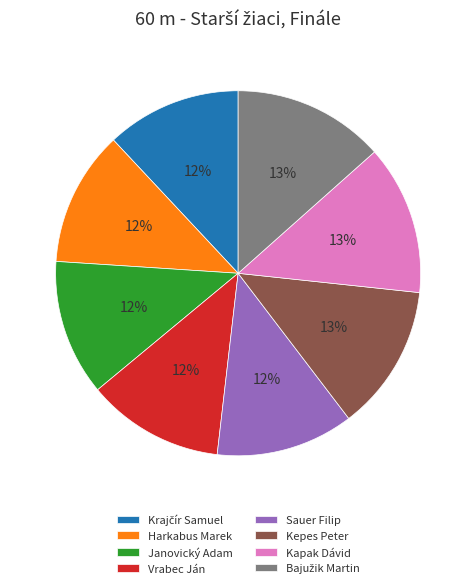

The Kepes Peter slice represents 13% of the pie. True or false?

True